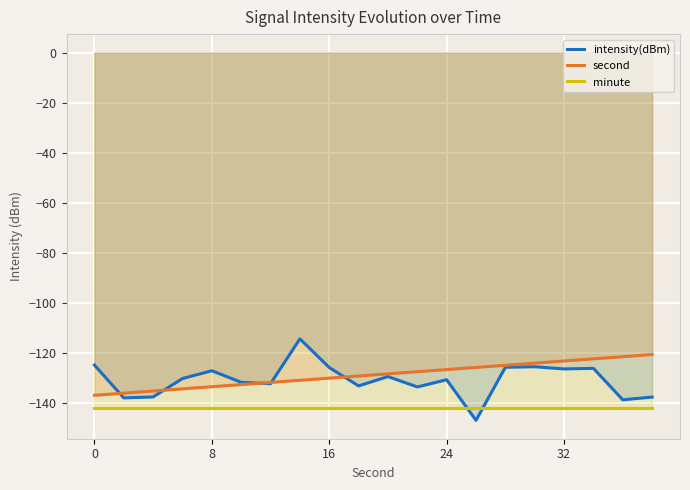

True or false: second and minute intersect in this chart.

False